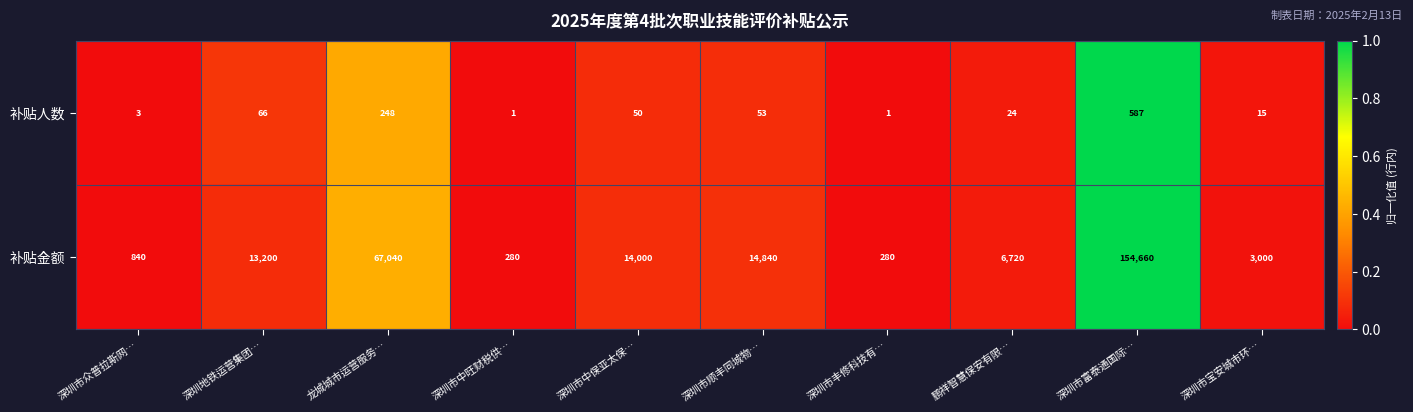

Which series has the largest total across all categories?

补贴金额